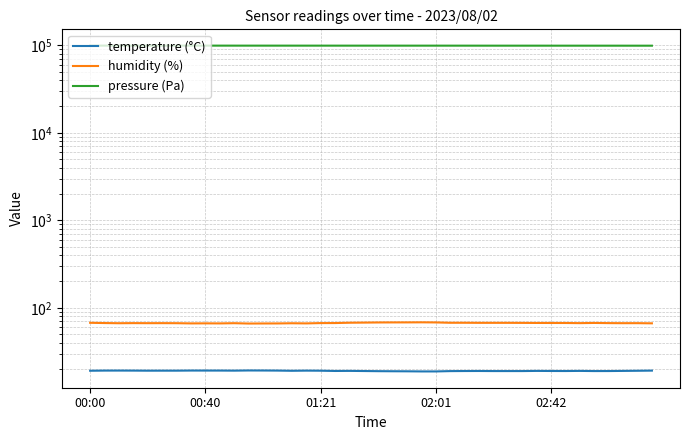

Which series has the largest total across all categories?

pressure (Pa)